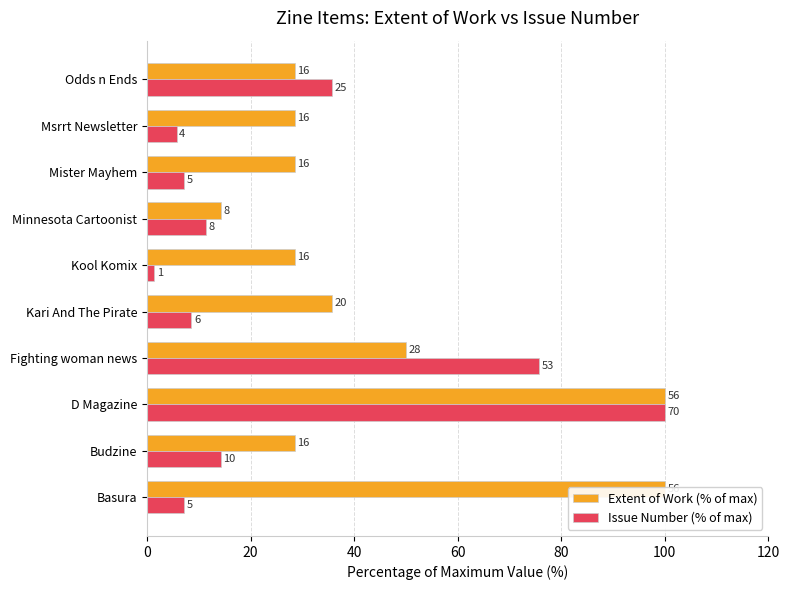

Which series has the largest total across all categories?

Extent of Work (% of max)